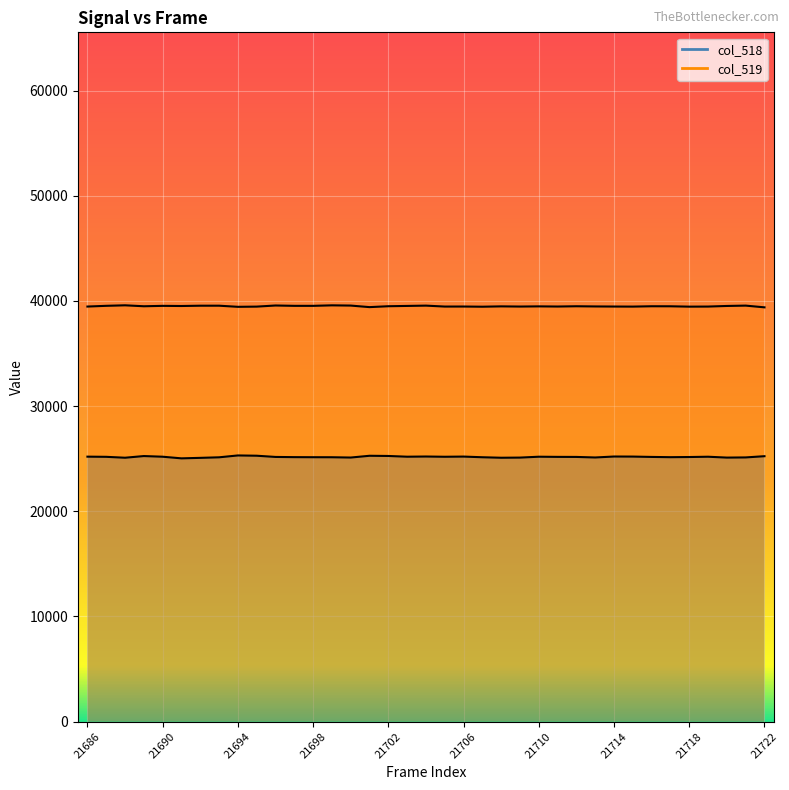

Count the number of data series in this chart.

2